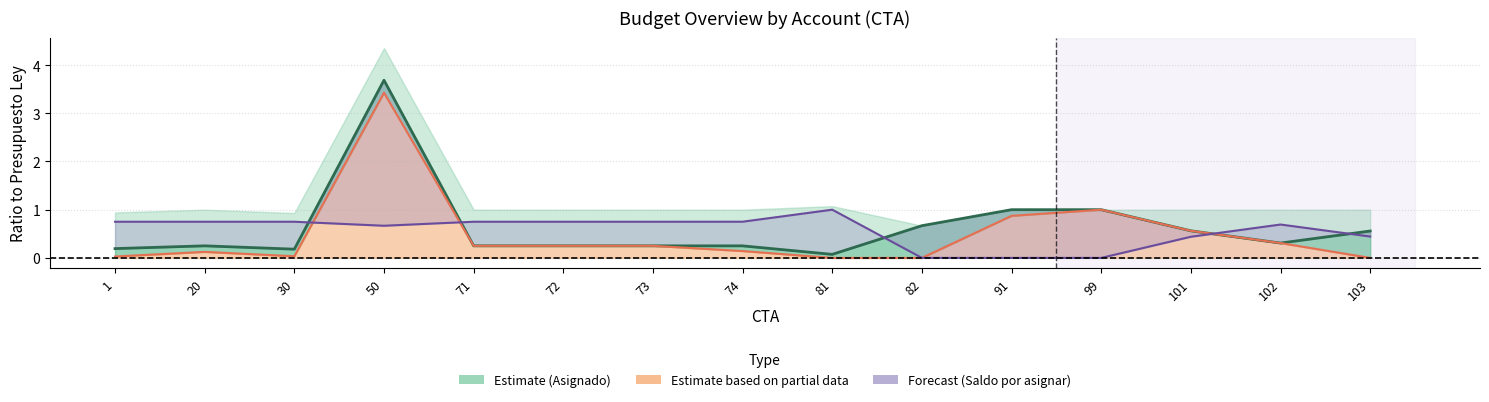

Which category has the lowest value in the Saldo por asignar (Forecast) series?

82